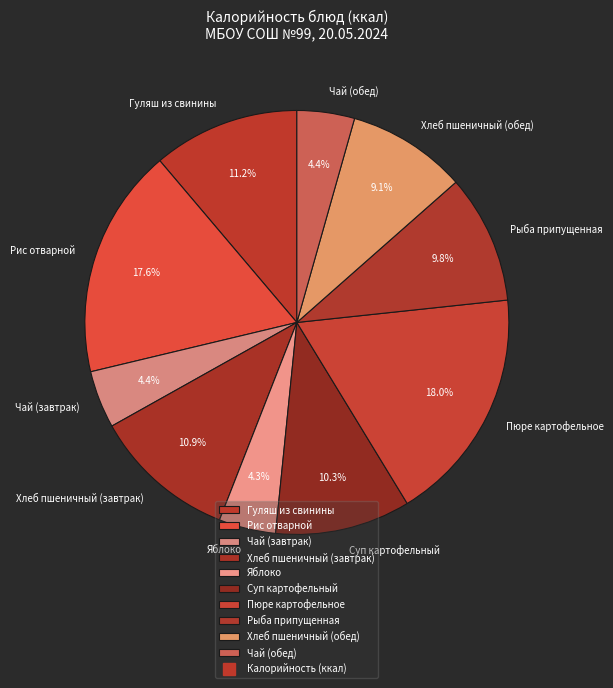

To the nearest percent, what portion does Чай (обед) represent?

4%